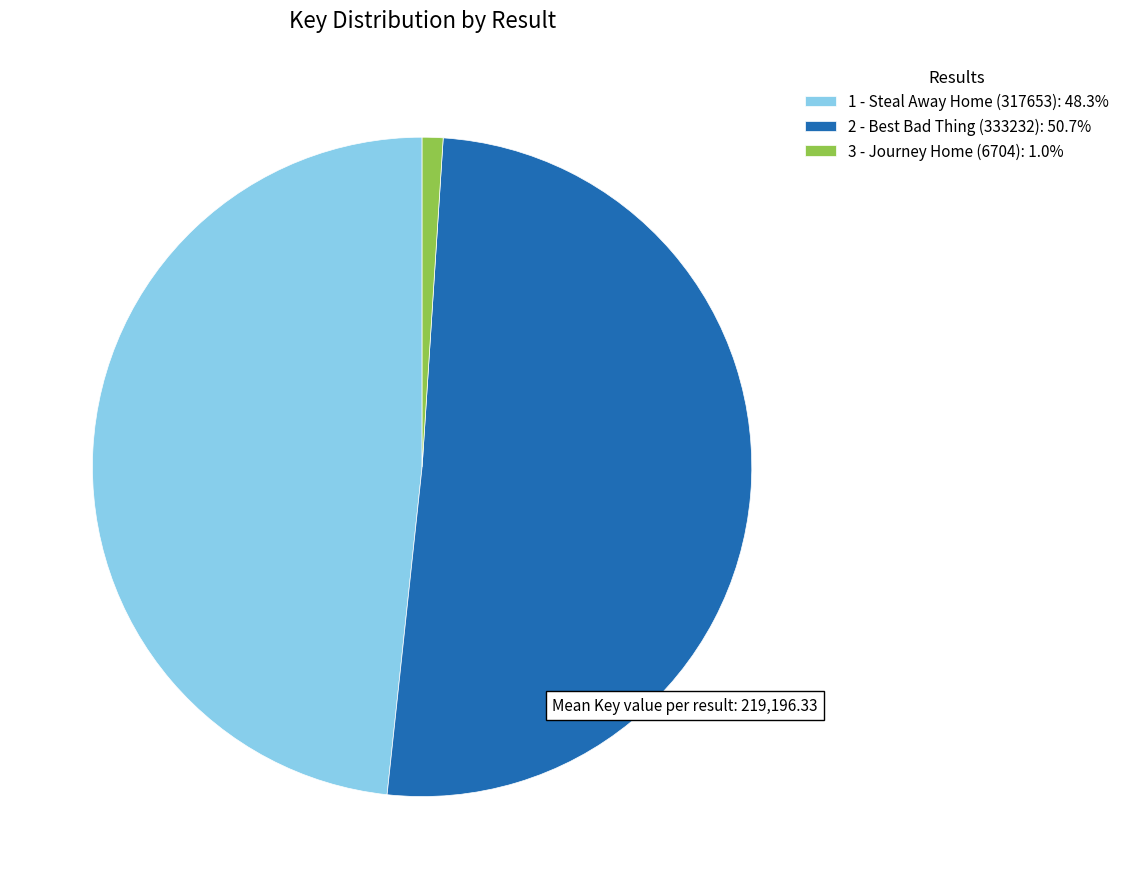

Which category accounts for the majority?

2 - Best Bad Thing (333232)